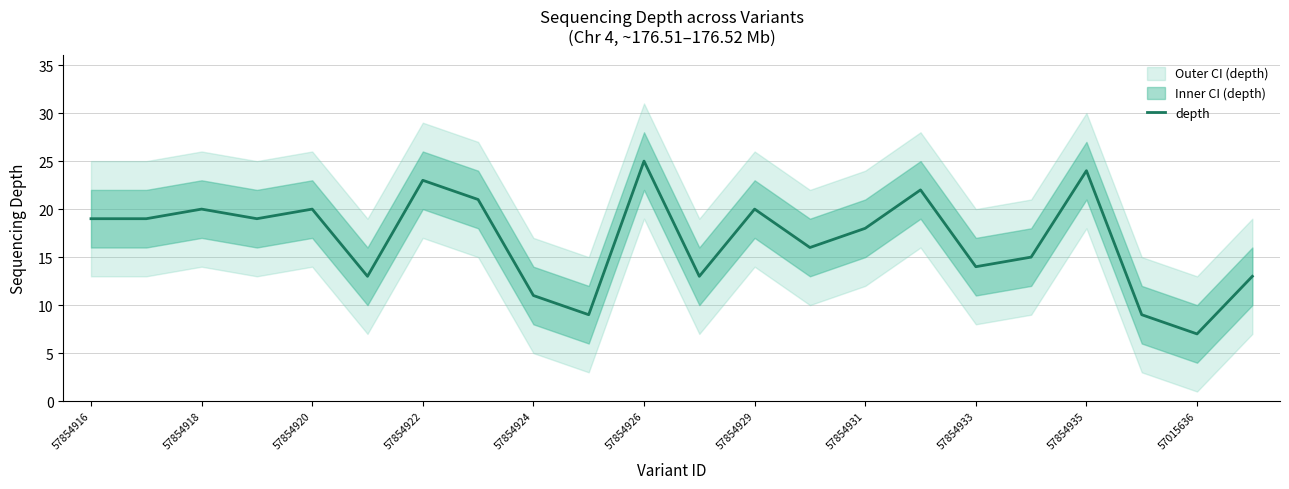

Which category has the lowest value in the depth series?

57015636